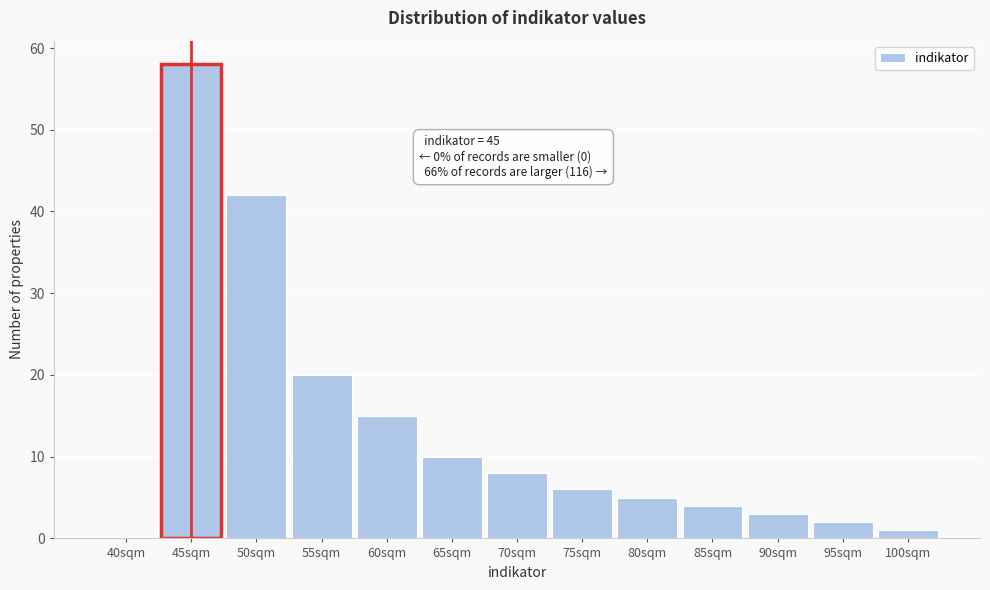

Reading left to right, what are all the values shown in this chart?

40sqm=0	45sqm=58	50sqm=42	55sqm=20	60sqm=15	65sqm=10	70sqm=8	75sqm=6	80sqm=5	85sqm=4	90sqm=3	95sqm=2	100sqm=1